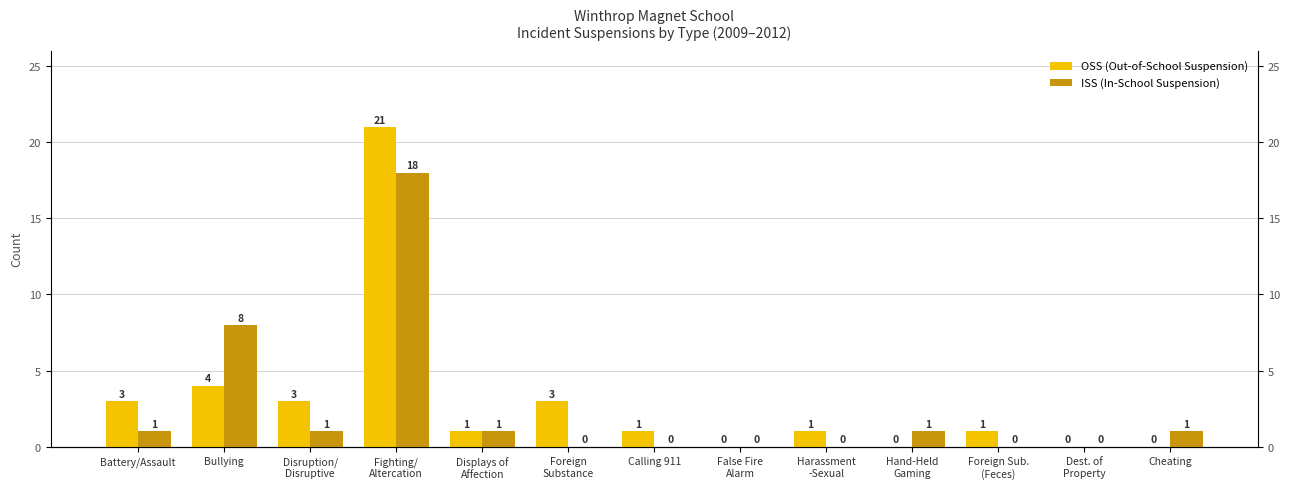

Reading left to right, what are all the values shown in this chart?

OSS (Out-of-School Suspension): Battery/Assault=3	Bullying=4	Disruption/
Disruptive=3	Fighting/
Altercation=21	Displays of
Affection=1	Foreign
Substance=3	Calling 911=1	False Fire
Alarm=0	Harassment
-Sexual=1	Hand-Held
Gaming=0	Foreign Sub.
(Feces)=1	Dest. of
Property=0	Cheating=0
ISS (In-School Suspension): Battery/Assault=1	Bullying=8	Disruption/
Disruptive=1	Fighting/
Altercation=18	Displays of
Affection=1	Foreign
Substance=0	Calling 911=0	False Fire
Alarm=0	Harassment
-Sexual=0	Hand-Held
Gaming=1	Foreign Sub.
(Feces)=0	Dest. of
Property=0	Cheating=1